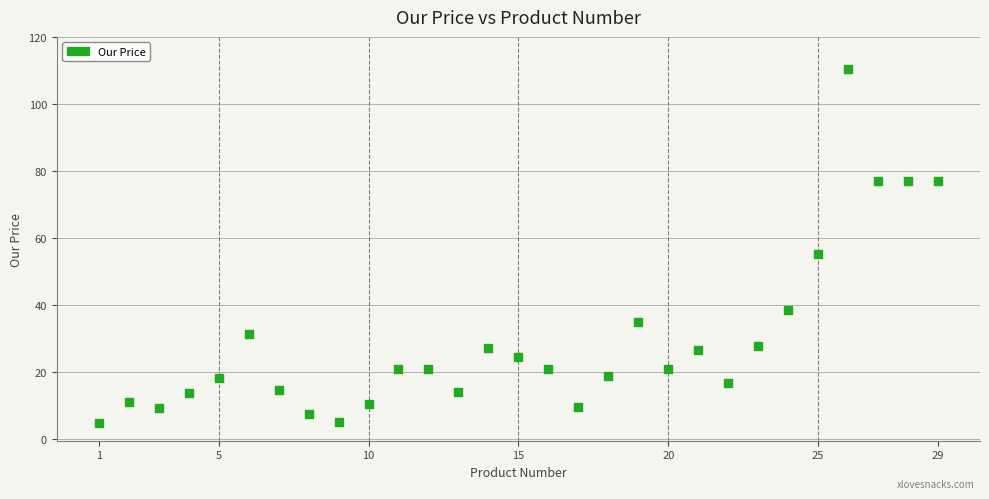

What Y value in the scatter plot is closest to 57?

55.2